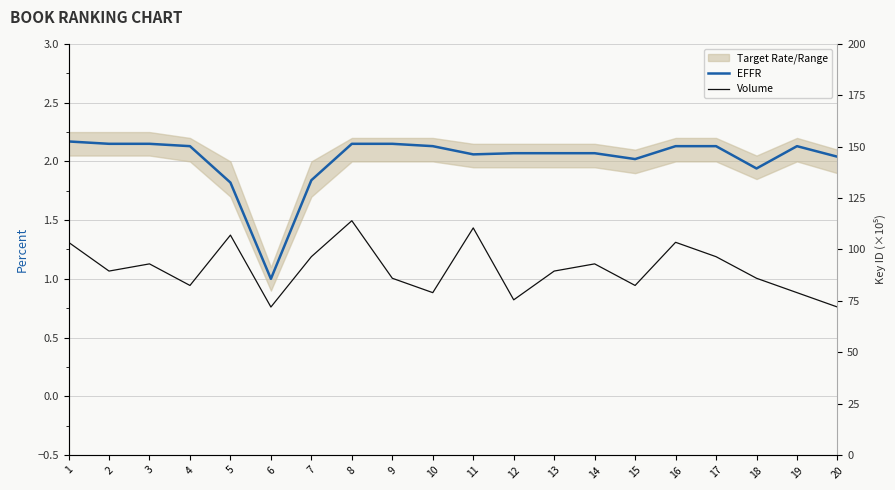

Reading left to right, extract all data points from this chart.

EFFR: 2.2	2.1	2.1	2.1	1.8	1.0	1.8	2.1	2.1	2.1	2.1	2.1	2.1	2.1	2.0	2.1	2.1	1.9	2.1	2.0
Volume: 103.5	89.5	93.0	82.5	107.0	72.0	96.5	114.0	86.0	79.0	110.5	75.5	89.5	93.0	82.5	103.5	96.5	86.0	79.0	72.0